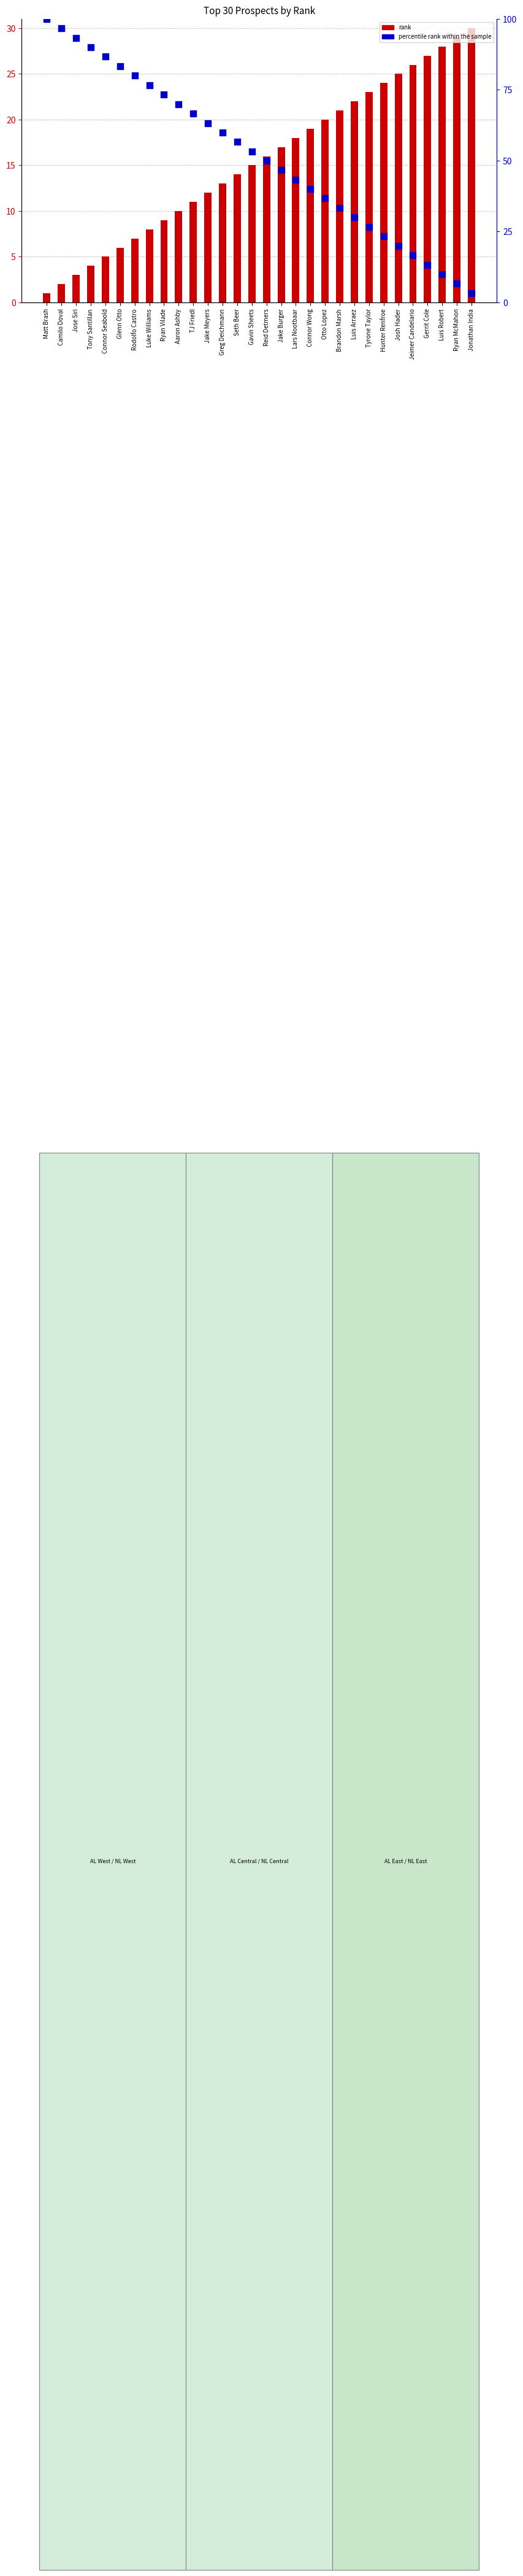

At how many categories does at least one series exceed 64?

11